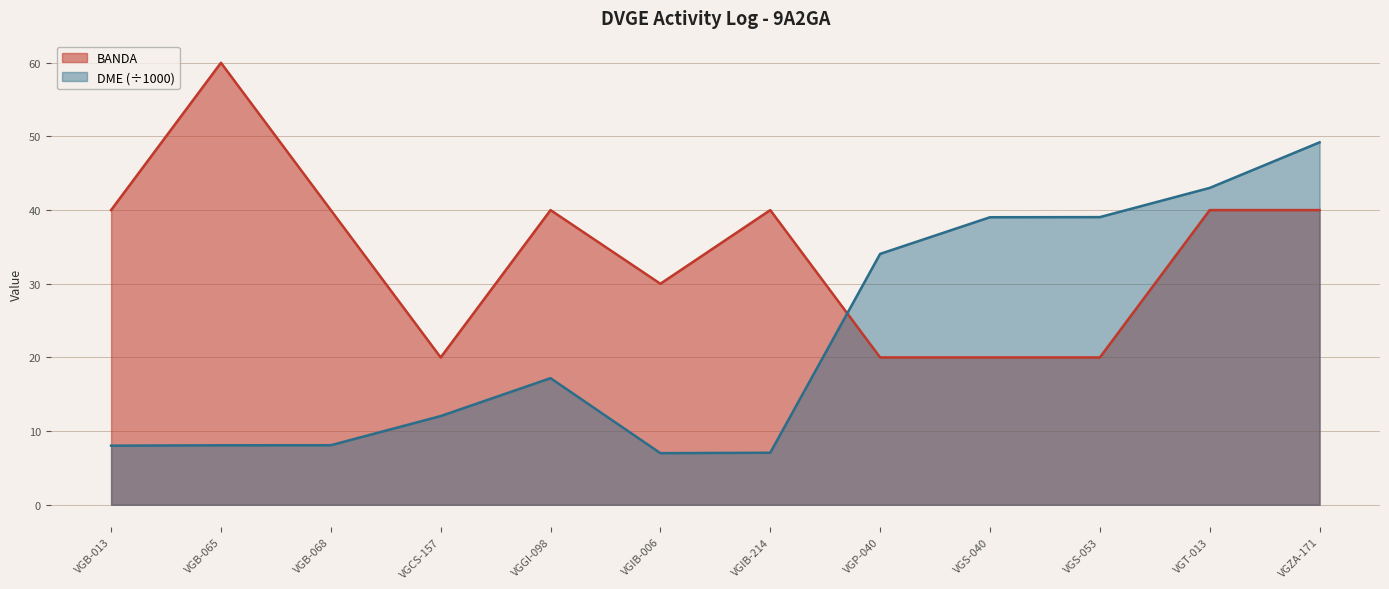

How many data points in BANDA are above 40?

1